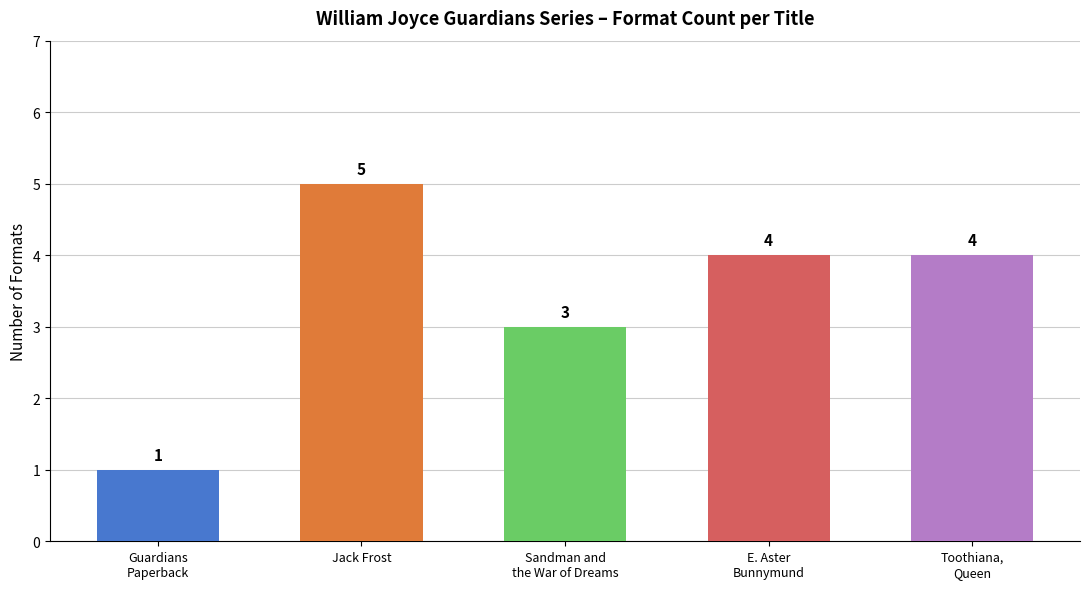

Where does the data first go above 4?

Jack Frost